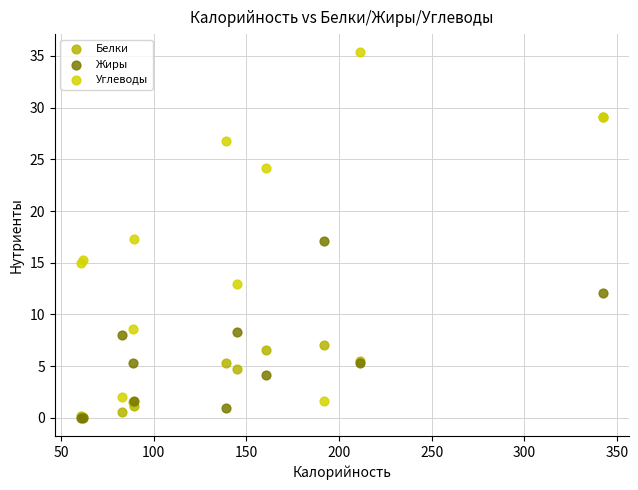

Which series reaches the maximum Y coordinate?

Углеводы